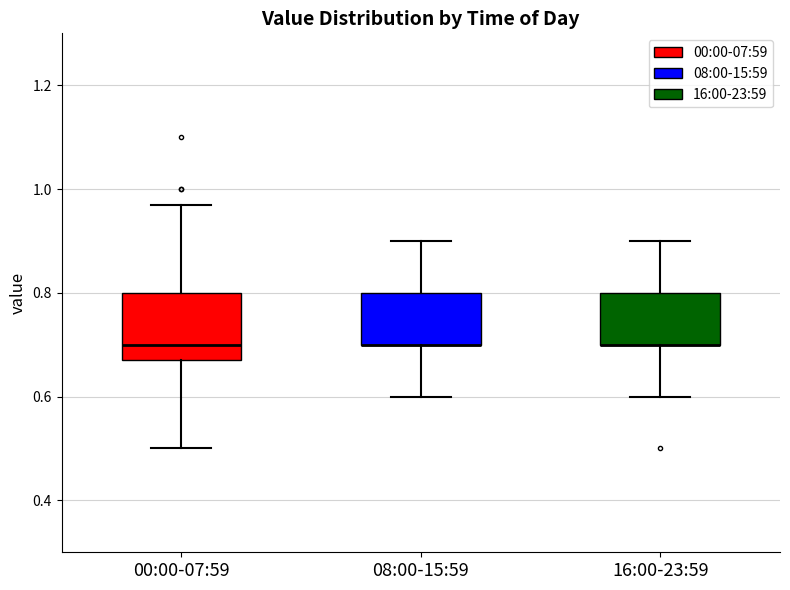

Where is the upper edge of the box for 16:00-23:59 on the y-axis? The values are not printed on the chart, so give them approximately, as read against the axis.

0.80